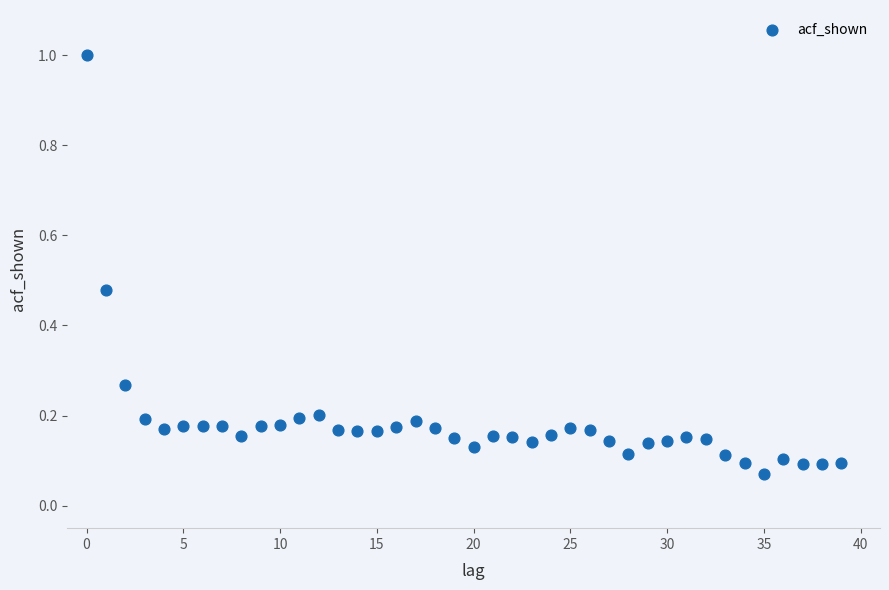

What is the range of Y values (max minus min)?

0.9